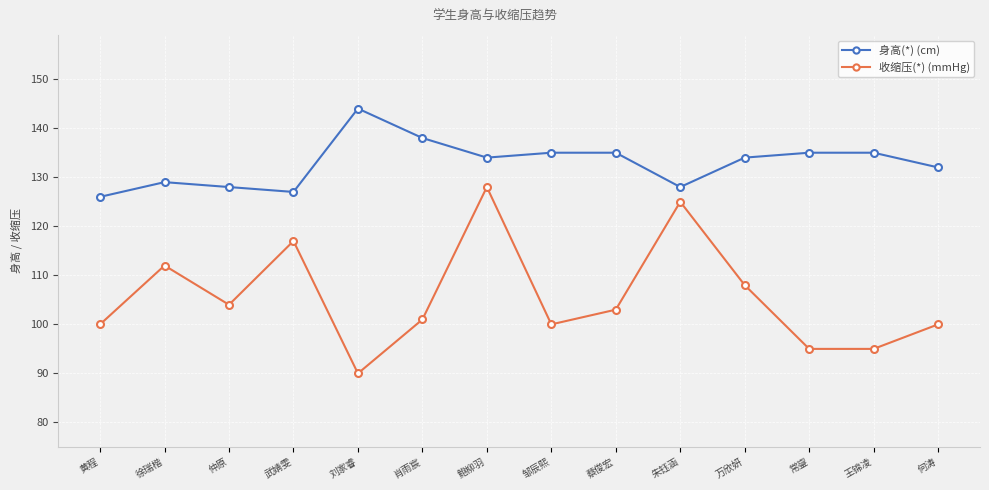

At 鲍柳羽, list the series in order from smallest to largest.

收缩压(*) (mmHg), 身高(*) (cm)